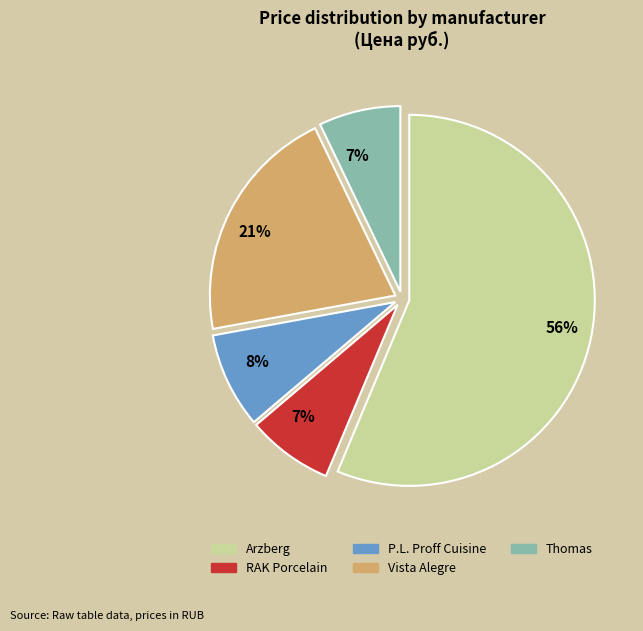

Does any single category account for the majority?

Yes